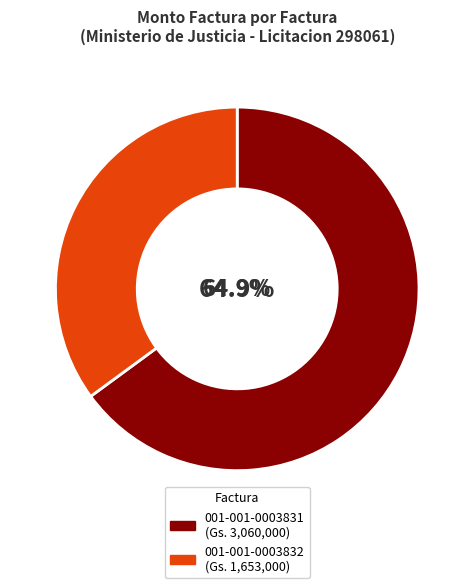

The 001-001-0003831 slice represents 77% of the pie. True or false?

False